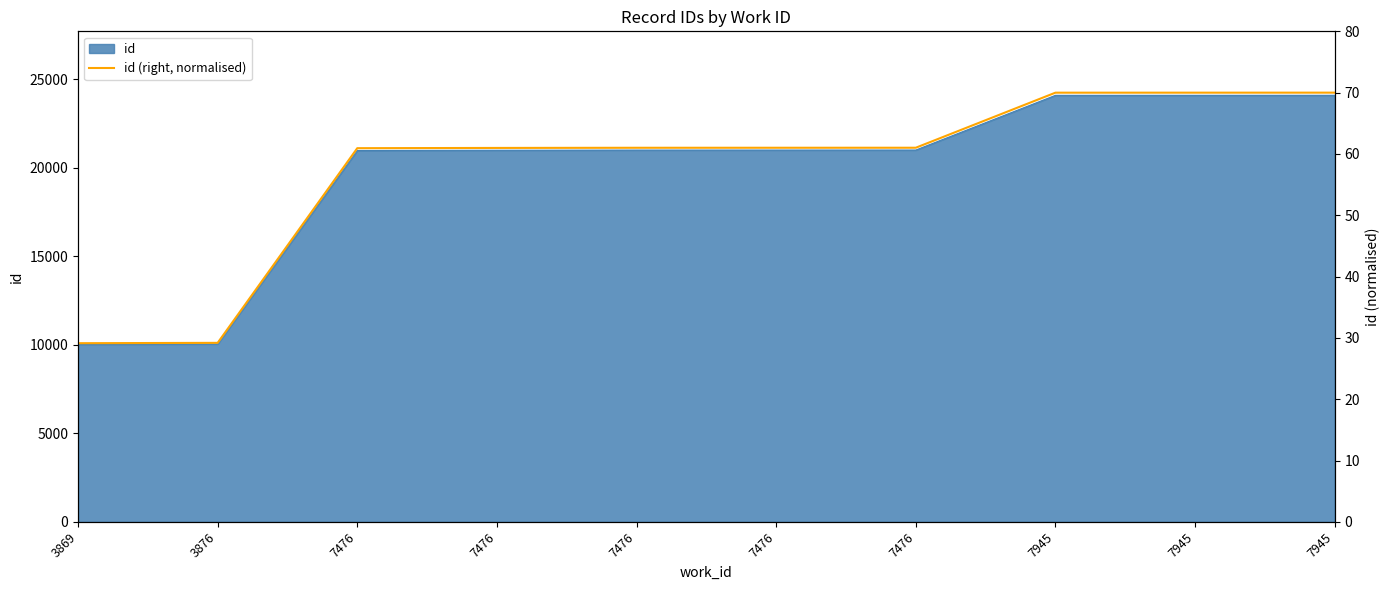

How many data points are above 61?

6